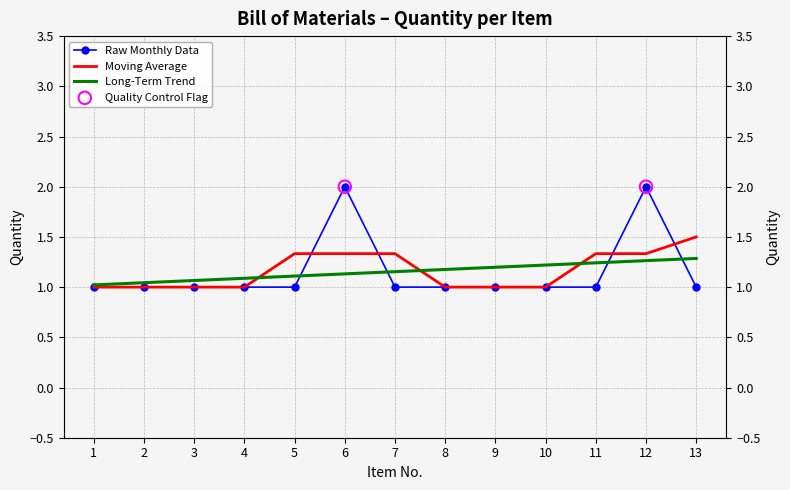

What is the ratio of the value at 6 to the value at 4?

2.0